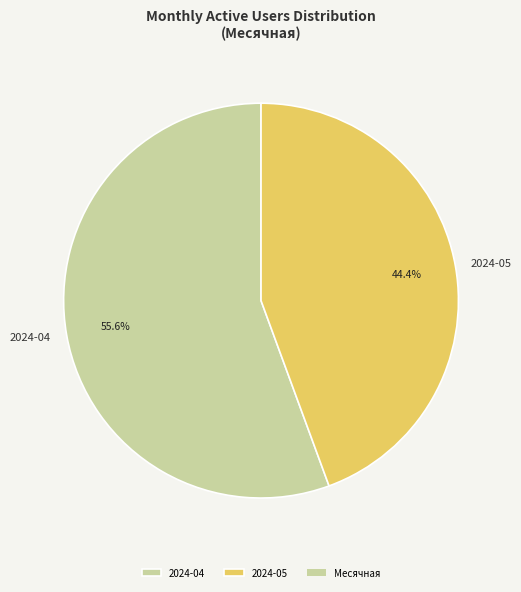

How many slices are in this pie chart?

2